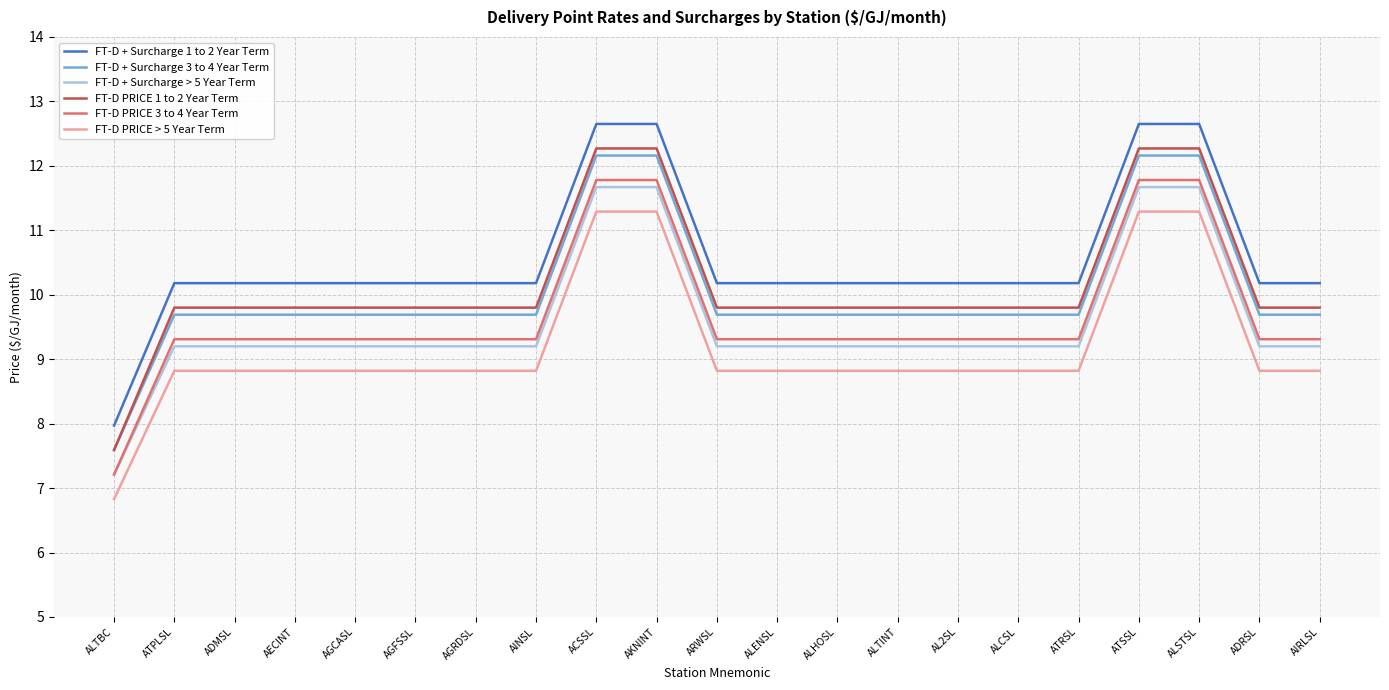

What is the difference between the highest and lowest values at ADRSL?

1.4